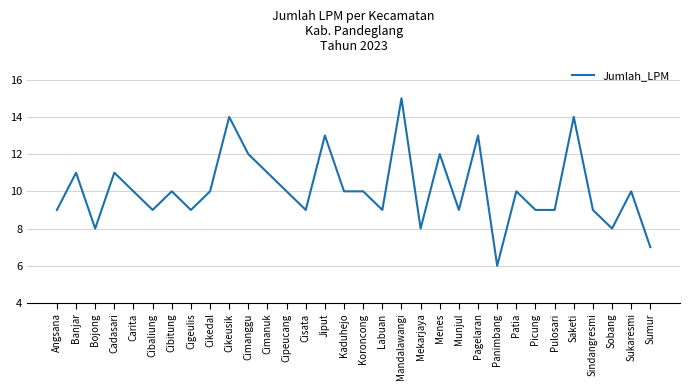

Read the value at Cipeucang.

10